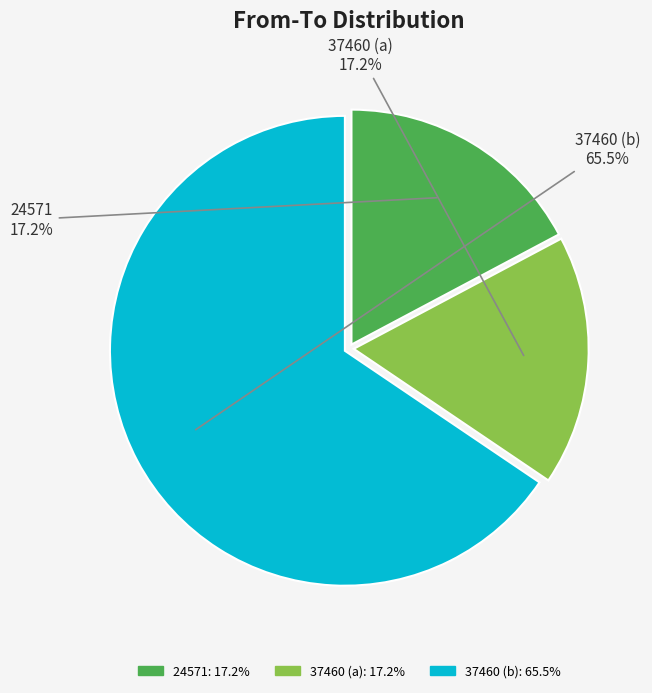

Is the sum of 37460 (b) and 24571 greater than half?

Yes